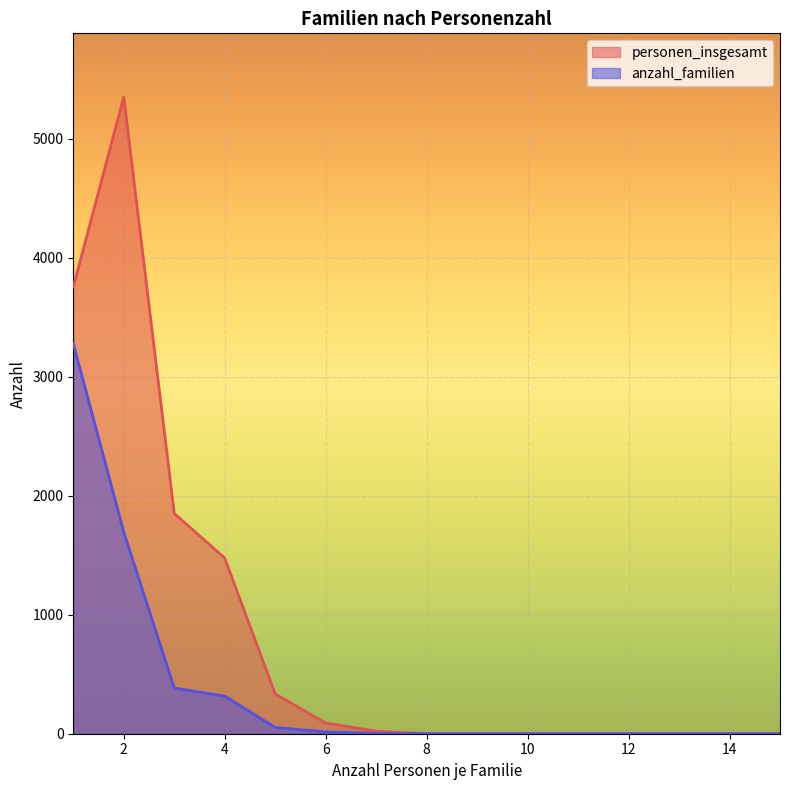

Count the number of data series in this chart.

2